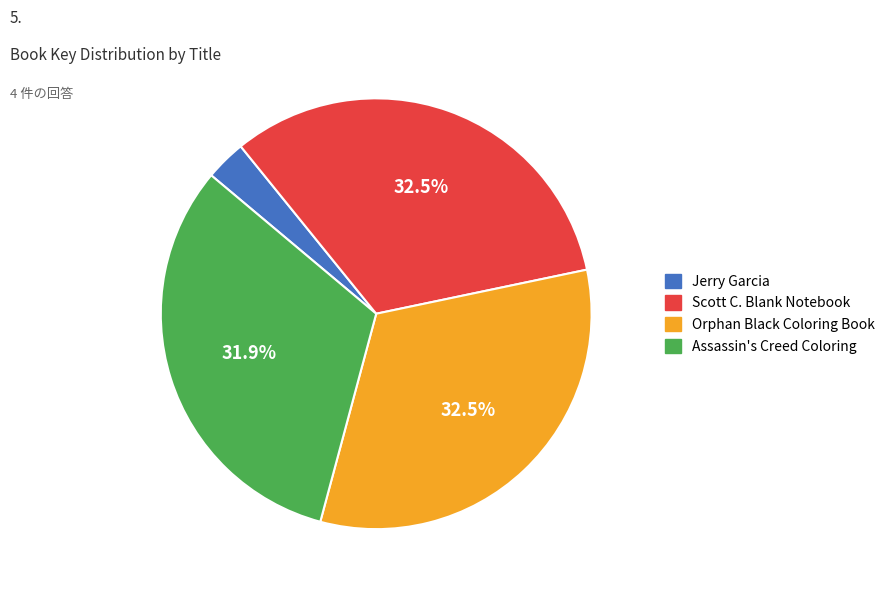

The Jerry Garcia slice represents 3% of the pie. True or false?

True